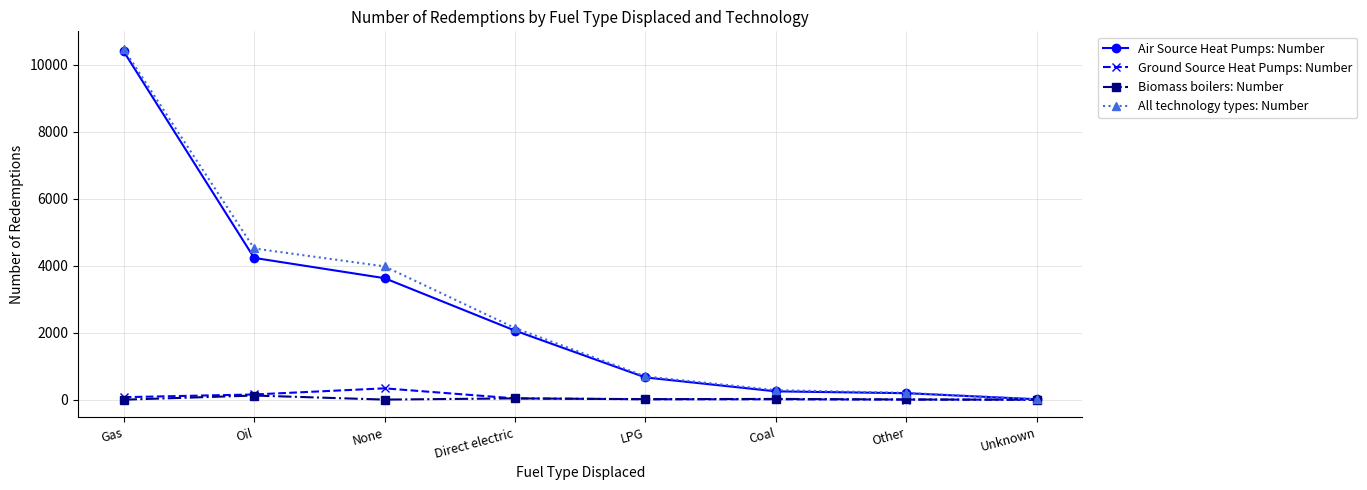

Count the number of categories in the chart.

8